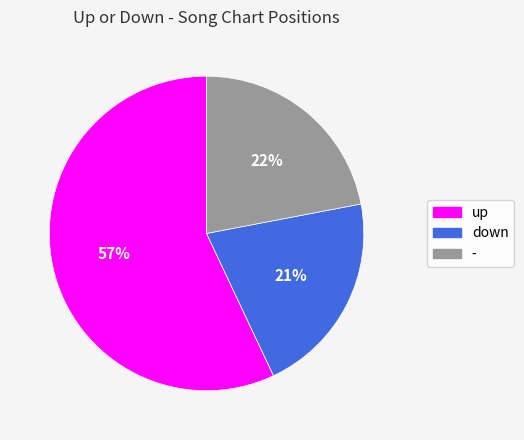

To the nearest percent, what is the difference between the up and down slice percentages?

36%